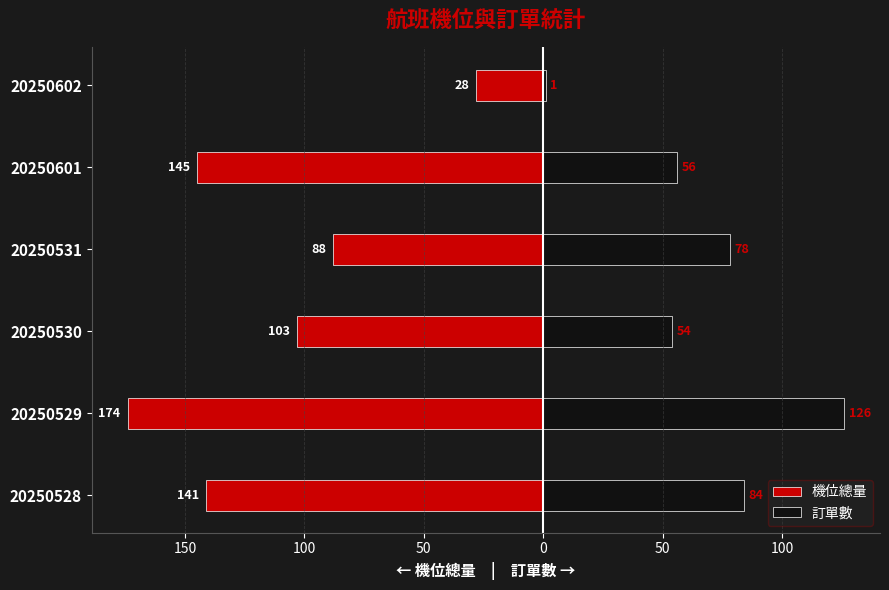

Which has a higher value, 20250531 or 20250602?

20250602